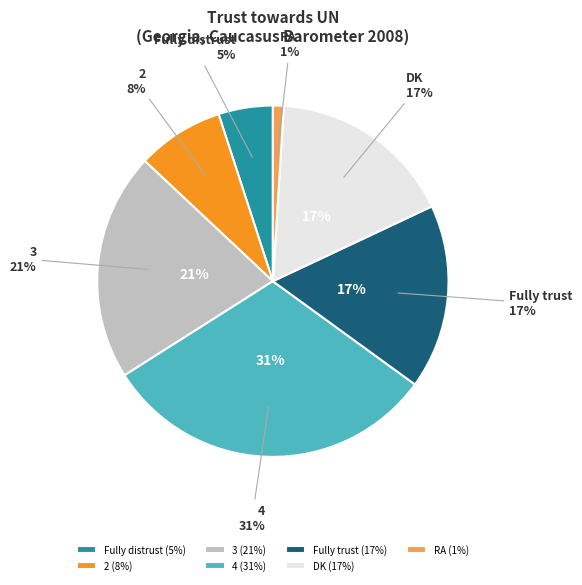

Which category has the biggest portion of the pie?

4